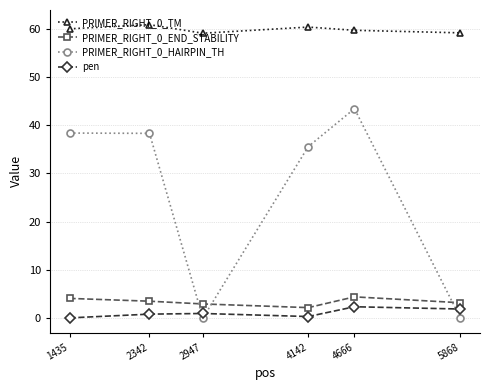

What is the value of the pen point at the 4th from the left?

0.3